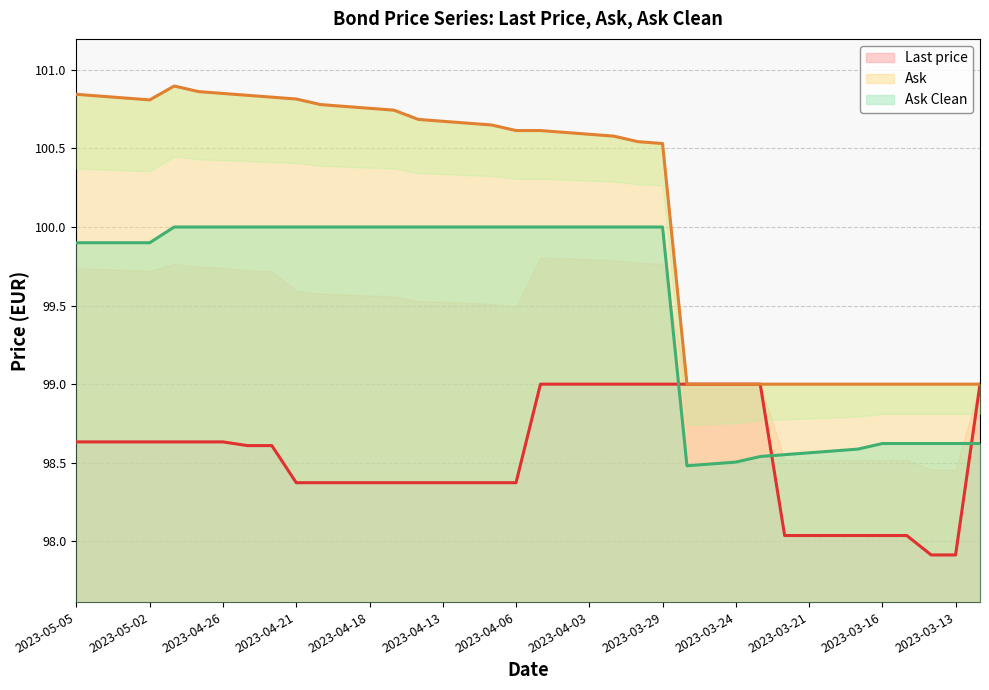

Reading left to right, transcribe all the data shown in this chart.

Last price: 2023-05-05=98.6	2023-05-04=98.6	2023-05-03=98.6	2023-05-02=98.6	2023-04-28=98.6	2023-04-27=98.6	2023-04-26=98.6	2023-04-25=98.6	2023-04-24=98.6	2023-04-21=98.4	2023-04-20=98.4	2023-04-19=98.4	2023-04-18=98.4	2023-04-17=98.4	2023-04-14=98.4	2023-04-13=98.4	2023-04-12=98.4	2023-04-11=98.4	2023-04-06=98.4	2023-04-05=99.0	2023-04-04=99.0	2023-04-03=99.0	2023-03-31=99.0	2023-03-30=99.0	2023-03-29=99.0	2023-03-28=99.0	2023-03-27=99.0	2023-03-24=99.0	2023-03-23=99.0	2023-03-22=98.0	2023-03-21=98.0	2023-03-20=98.0	2023-03-17=98.0	2023-03-16=98.0	2023-03-15=98.0	2023-03-14=97.9	2023-03-13=97.9	2023-03-10=99.0
Ask: 2023-05-05=100.8	2023-05-04=100.8	2023-05-03=100.8	2023-05-02=100.8	2023-04-28=100.9	2023-04-27=100.9	2023-04-26=100.8	2023-04-25=100.8	2023-04-24=100.8	2023-04-21=100.8	2023-04-20=100.8	2023-04-19=100.8	2023-04-18=100.8	2023-04-17=100.7	2023-04-14=100.7	2023-04-13=100.7	2023-04-12=100.7	2023-04-11=100.6	2023-04-06=100.6	2023-04-05=100.6	2023-04-04=100.6	2023-04-03=100.6	2023-03-31=100.6	2023-03-30=100.5	2023-03-29=100.5	2023-03-28=99.0	2023-03-27=99.0	2023-03-24=99.0	2023-03-23=99.0	2023-03-22=99.0	2023-03-21=99.0	2023-03-20=99.0	2023-03-17=99.0	2023-03-16=99.0	2023-03-15=99.0	2023-03-14=99.0	2023-03-13=99.0	2023-03-10=99.0
Ask Clean: 2023-05-05=99.9	2023-05-04=99.9	2023-05-03=99.9	2023-05-02=99.9	2023-04-28=100.0	2023-04-27=100.0	2023-04-26=100.0	2023-04-25=100.0	2023-04-24=100.0	2023-04-21=100.0	2023-04-20=100.0	2023-04-19=100.0	2023-04-18=100.0	2023-04-17=100.0	2023-04-14=100.0	2023-04-13=100.0	2023-04-12=100.0	2023-04-11=100.0	2023-04-06=100.0	2023-04-05=100.0	2023-04-04=100.0	2023-04-03=100.0	2023-03-31=100.0	2023-03-30=100.0	2023-03-29=100.0	2023-03-28=98.5	2023-03-27=98.5	2023-03-24=98.5	2023-03-23=98.5	2023-03-22=98.6	2023-03-21=98.6	2023-03-20=98.6	2023-03-17=98.6	2023-03-16=98.6	2023-03-15=98.6	2023-03-14=98.6	2023-03-13=98.6	2023-03-10=98.6